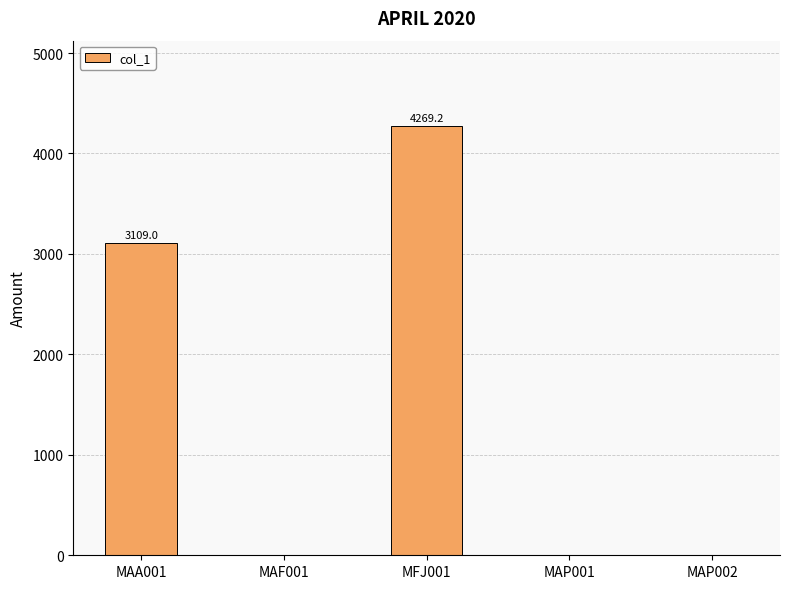

Reading left to right, extract all data points from this chart.

3109.0	0.0	4269.2	0.0	0.0